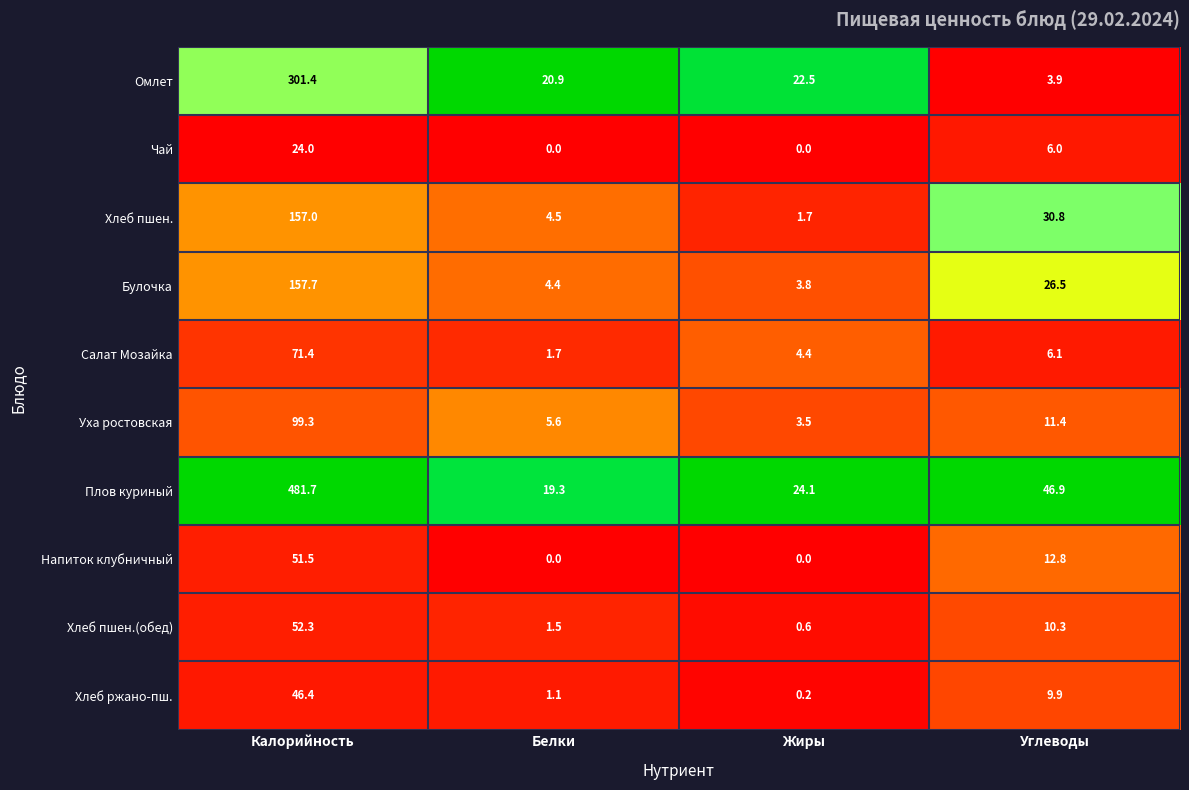

Where does the Уха ростовская series first go above 11?

Калорийность